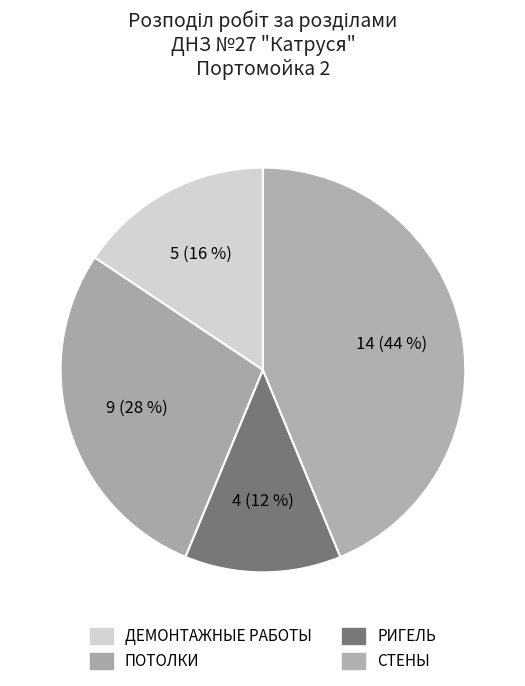

How many segments does this pie chart have?

4